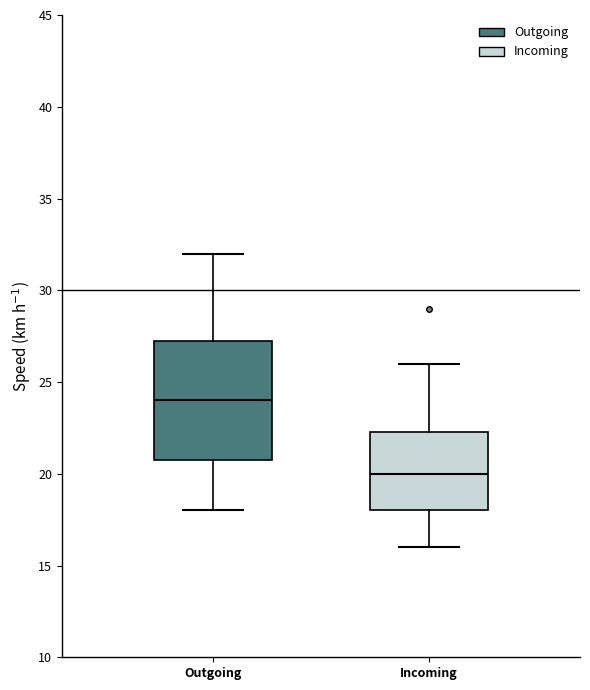

Which box's median line is the lowest?

Incoming